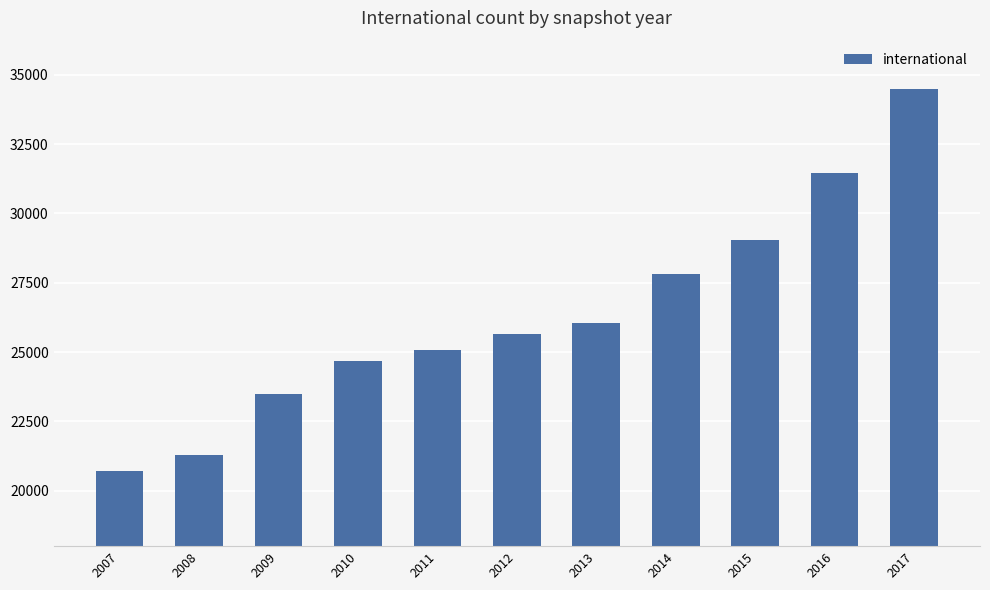

The chart shows a value of 35212 at 2013. True or false?

False